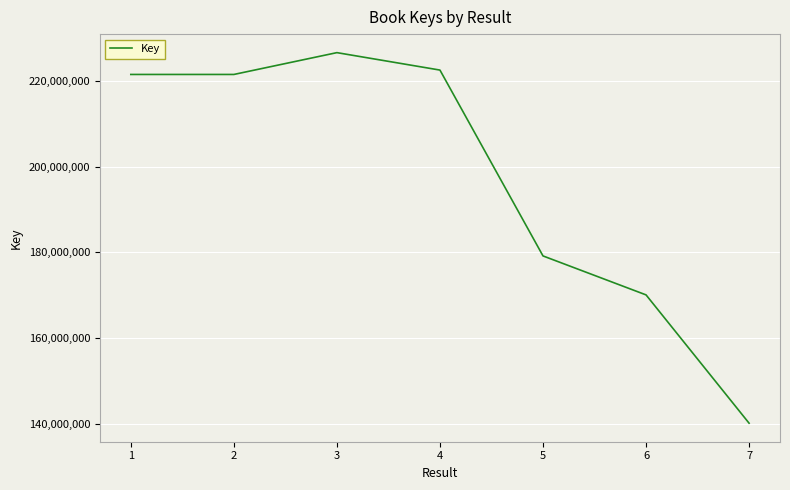

What is the change in value from 2 to 6?

-51328372